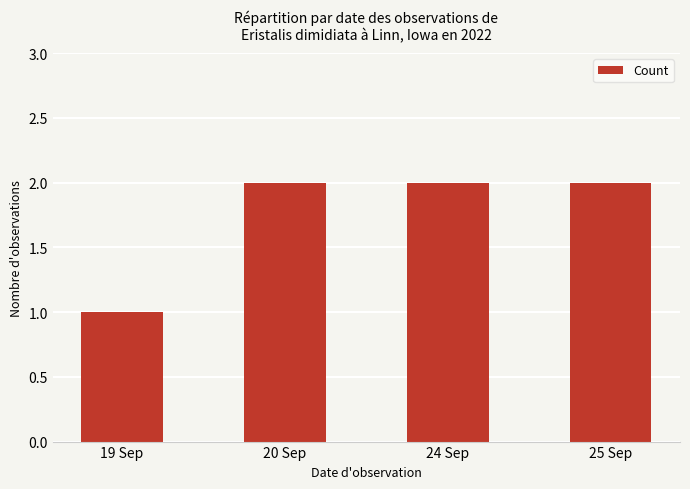

What is the value of the 3rd bar from the left?

2